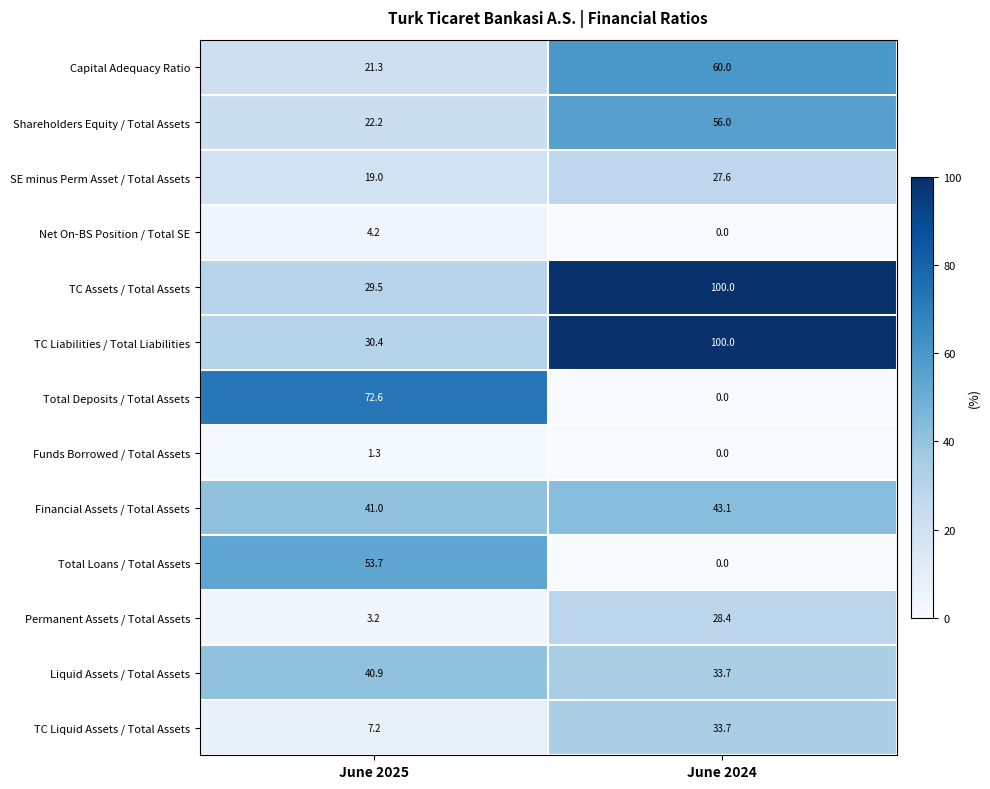

What is the total value across all series at June 2025?

346.5